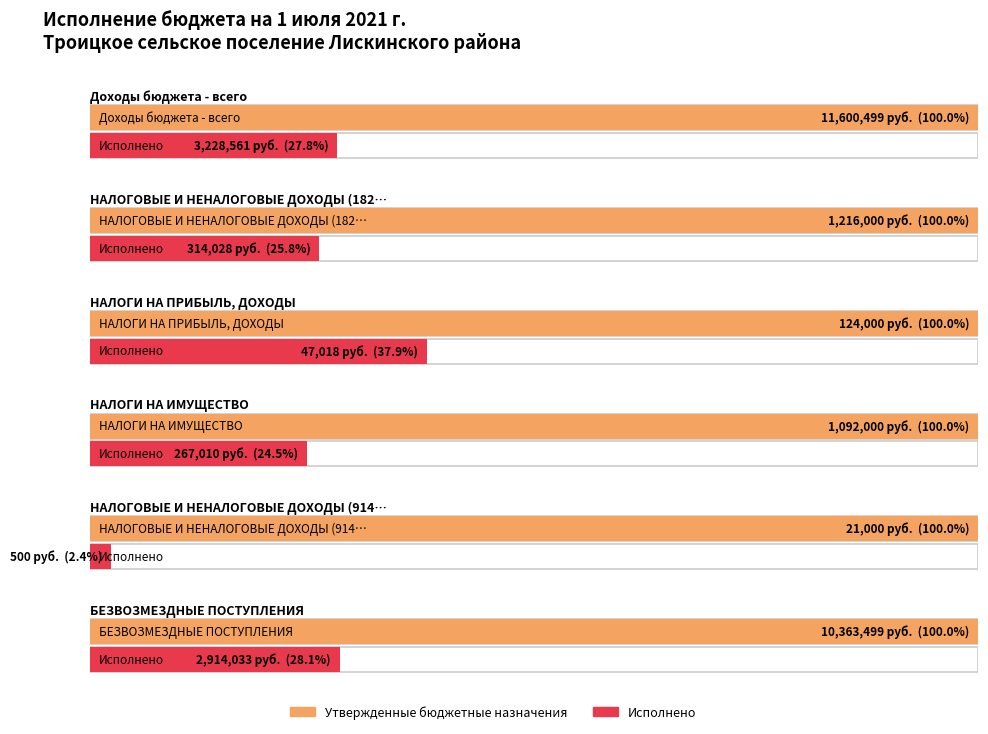

Reading left to right, extract all data points from this chart.

Утвержденные бюджетные назначения: Доходы бюджета - всего=11600499.0	НАЛОГОВЫЕ И НЕНАЛОГОВЫЕ ДОХОДЫ (182)=1216000.0	НАЛОГИ НА ПРИБЫЛЬ, ДОХОДЫ=124000.0	НАЛОГИ НА ИМУЩЕСТВО=1092000.0	НАЛОГОВЫЕ И НЕНАЛОГОВЫЕ ДОХОДЫ (914)=21000.0	БЕЗВОЗМЕЗДНЫЕ ПОСТУПЛЕНИЯ=10363499.0
Исполнено: Доходы бюджета - всего=3228561.0	НАЛОГОВЫЕ И НЕНАЛОГОВЫЕ ДОХОДЫ (182)=314027.8	НАЛОГИ НА ПРИБЫЛЬ, ДОХОДЫ=47017.5	НАЛОГИ НА ИМУЩЕСТВО=267010.3	НАЛОГОВЫЕ И НЕНАЛОГОВЫЕ ДОХОДЫ (914)=500.0	БЕЗВОЗМЕЗДНЫЕ ПОСТУПЛЕНИЯ=2914033.2